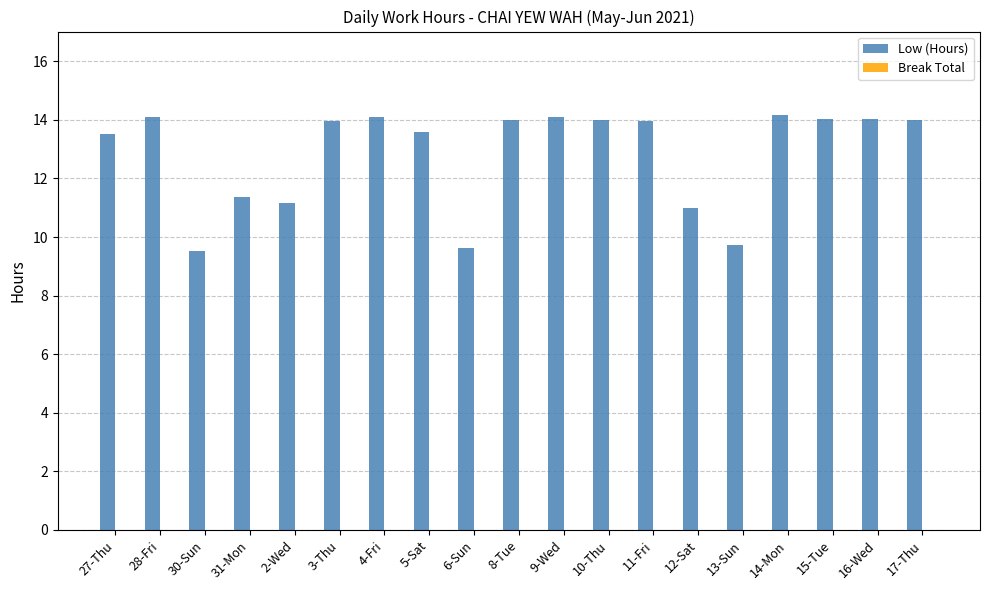

The chart shows a value of 14.0 at 10-Thu. True or false?

True